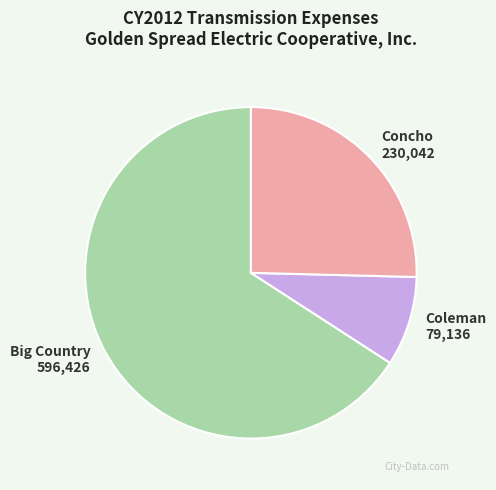

How many segments does this pie chart have?

3